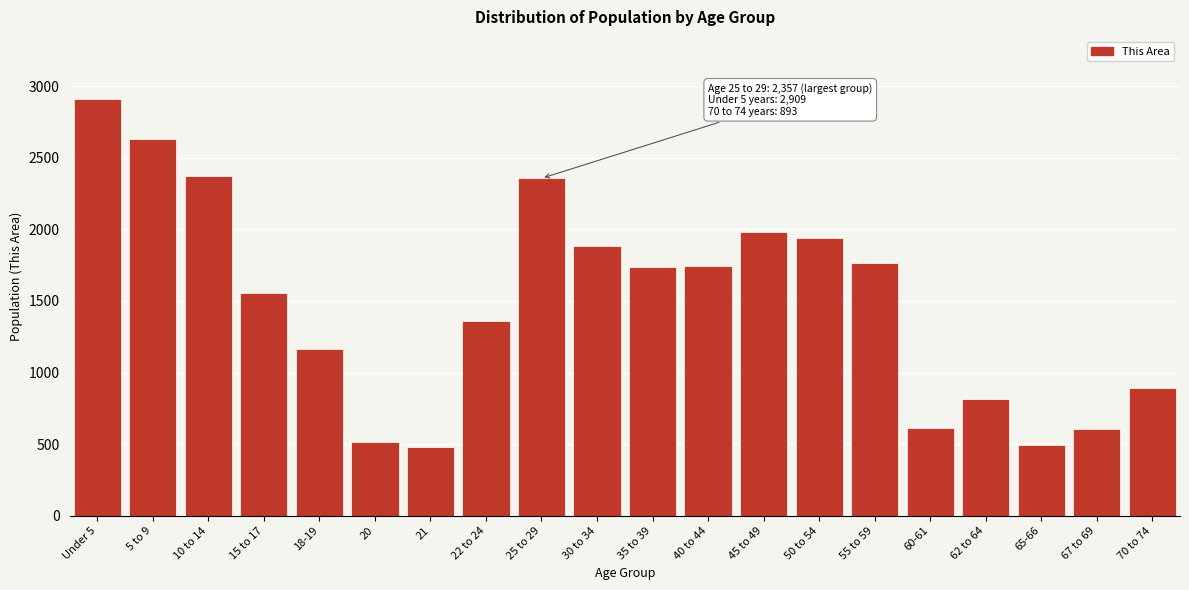

The value at 21 is 231. True or false?

False